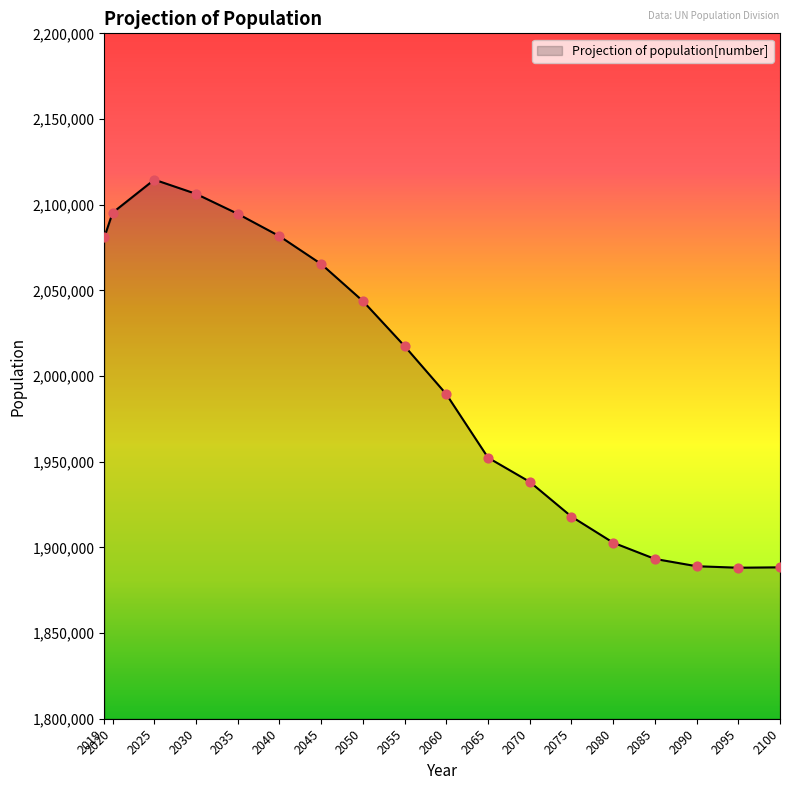

Approximately how many times larger is the value at 2065 compared to 2080?

1.0